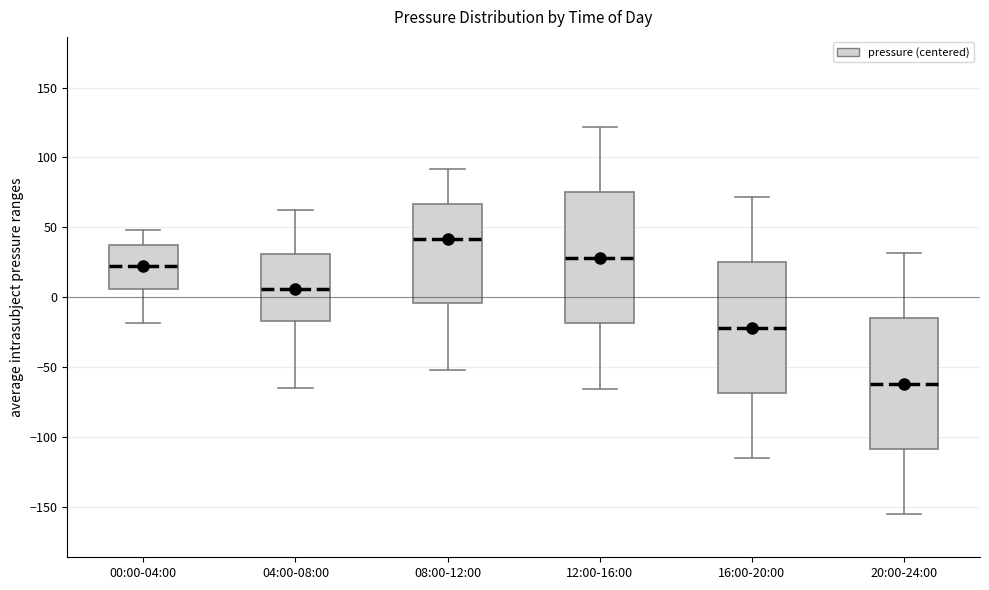

Reading left to right, transcribe this box plot: for each box, give where its median line is, the range the box spans, and where its two whiskers end, as read against the y-axis. The values are not printed on the chart, so give them approximately, as read against the axis.

00:00-04:00: median 25, box 5 to 35, whiskers -20 to 50
04:00-08:00: median 5, box -15 to 30, whiskers -65 to 60
08:00-12:00: median 40, box -5 to 65, whiskers -50 to 90
12:00-16:00: median 30, box -20 to 75, whiskers -65 to 120
16:00-20:00: median -20, box -70 to 25, whiskers -115 to 70
20:00-24:00: median -60, box -110 to -15, whiskers -155 to 30